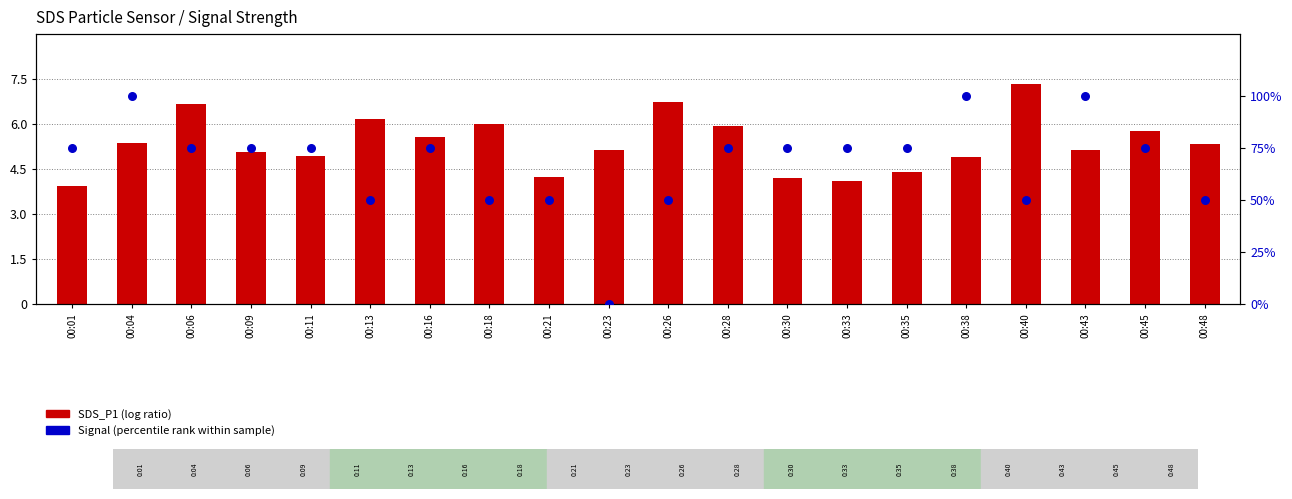

At how many categories does at least one series exceed 66?

13